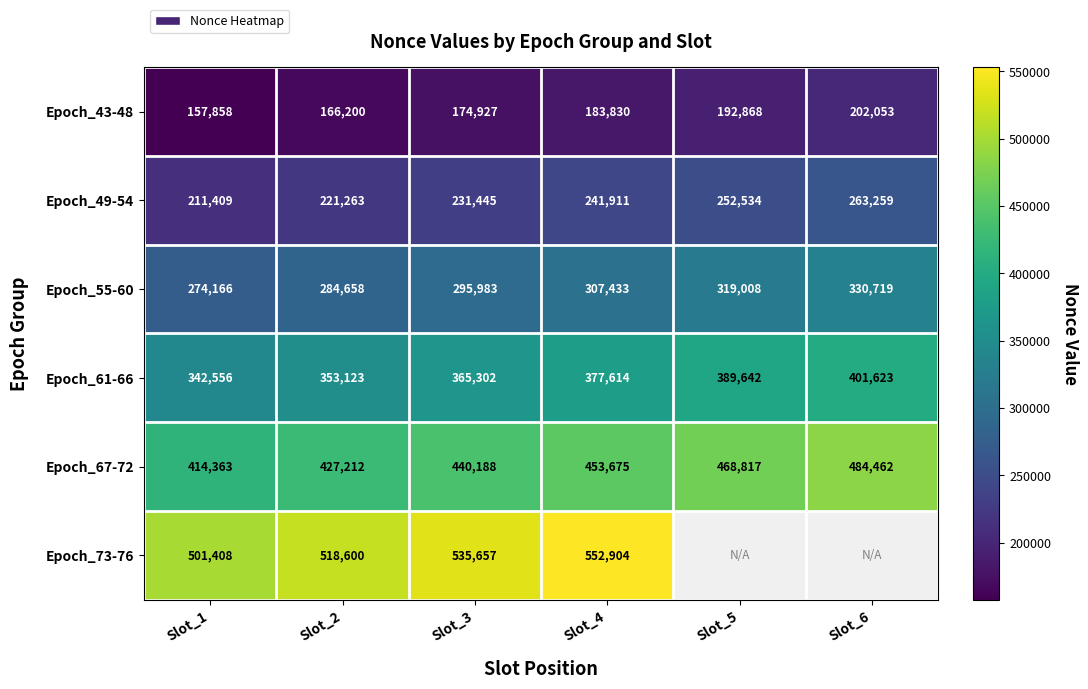

Which category has the highest value in the Epoch_67-72 series?

Slot_6